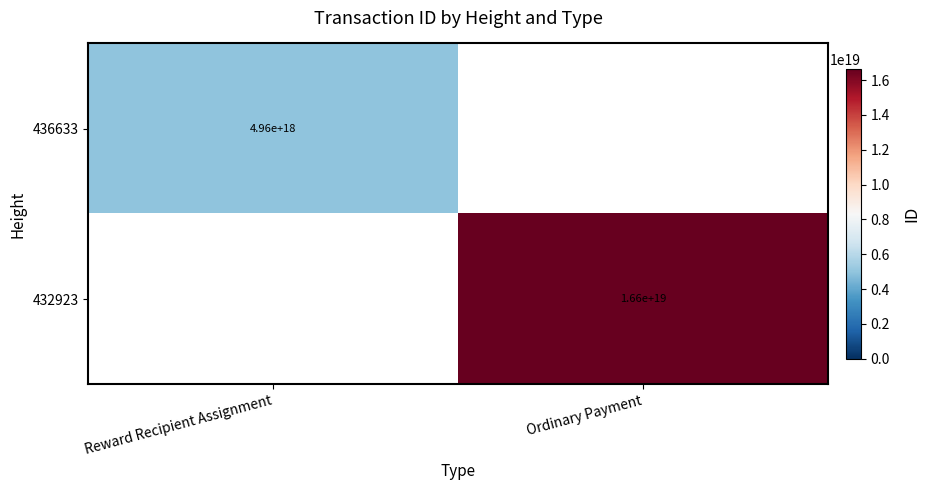

The 436633 series shows 4960000000000000000 at Reward Recipient Assignment. True or false?

True